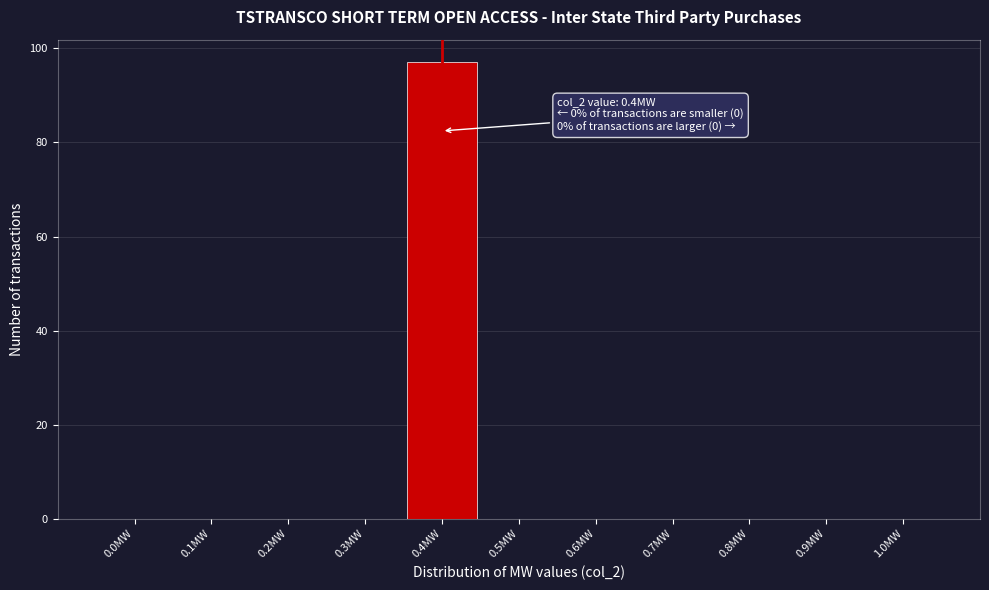

Over which range of the x-axis is the bar tallest?

0.35 to 0.45